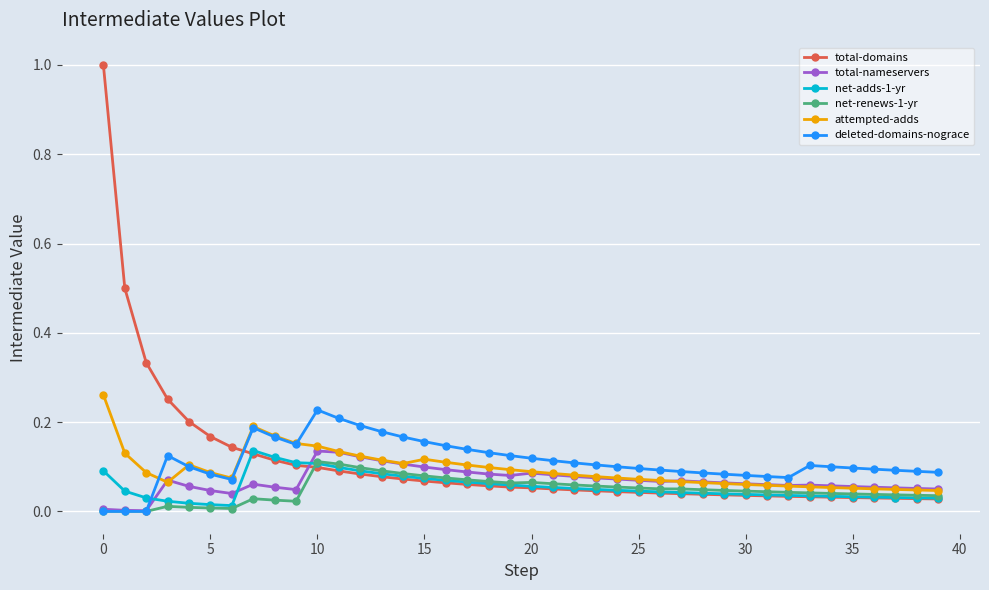

Which series has the widest spread of values?

total-domains